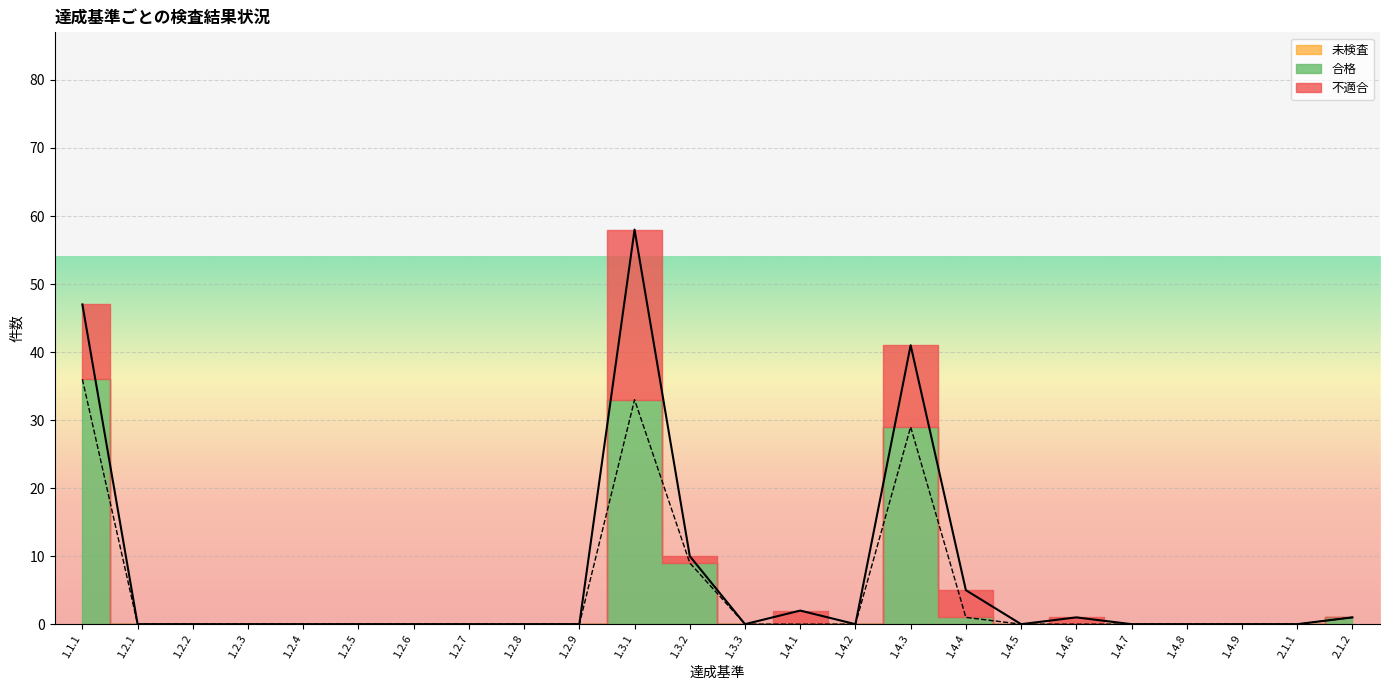

Count the number of categories in the chart.

24